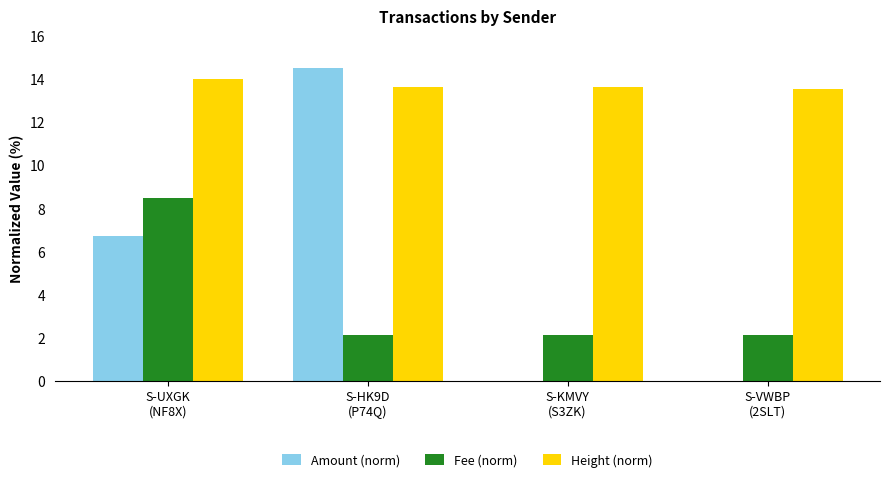

What is the total value across all series at S-VWBP
(2SLT)?

15.7